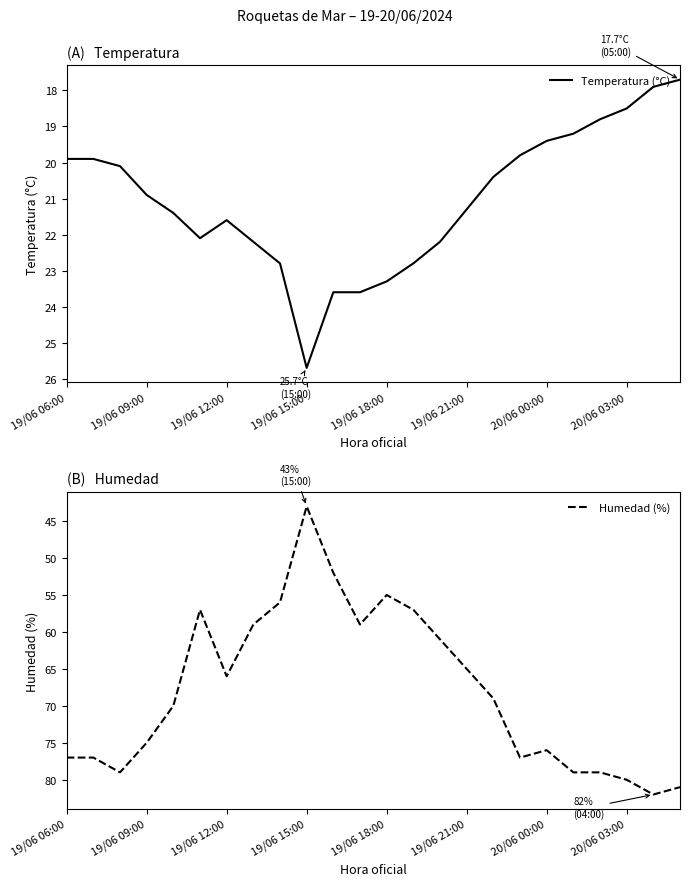

Is this an area chart (filled region under the line)?

No